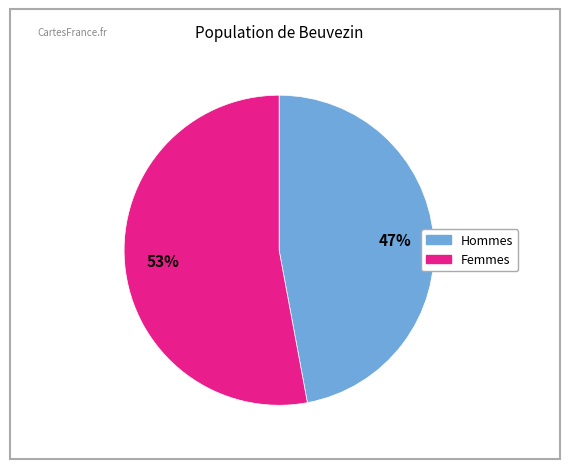

Is there any slice that represents more than half of the pie?

Yes